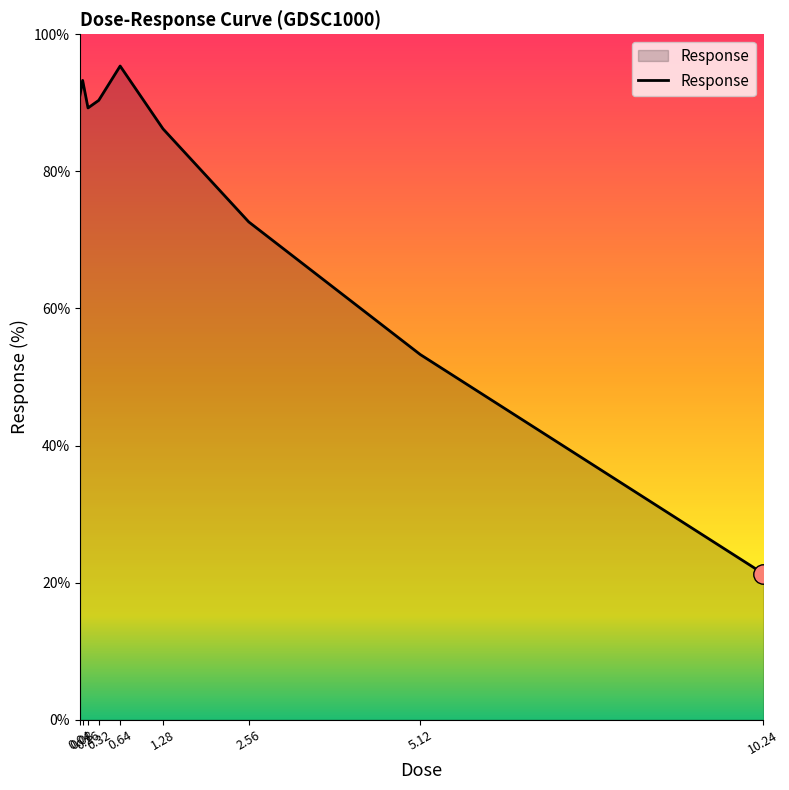

What is the minimum value shown in the chart?

21.3